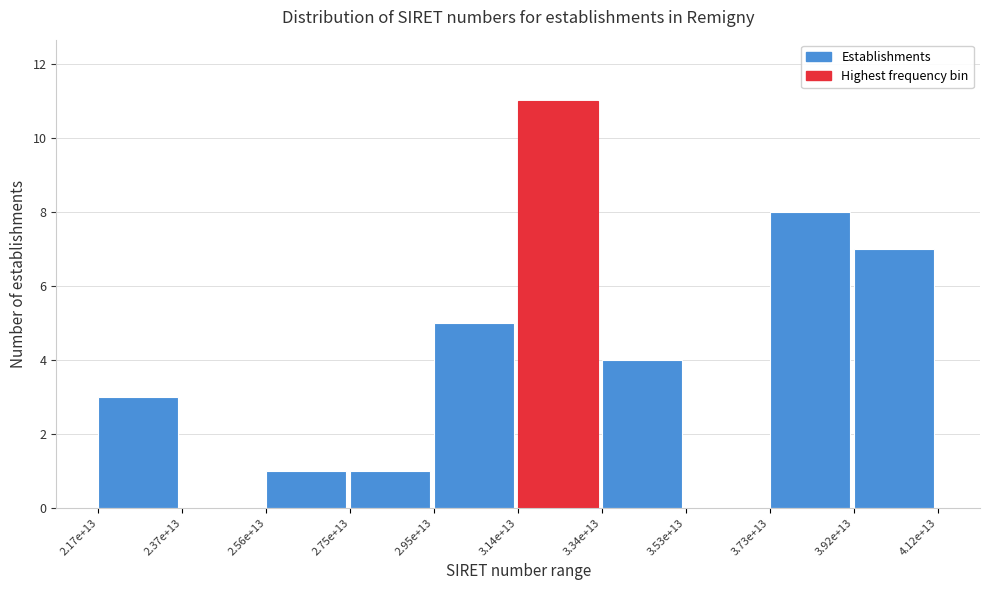

Reading left to right, extract all data points from this chart.

2.17e+13=3	2.37e+13=0	2.56e+13=1	2.75e+13=1	2.95e+13=5	3.14e+13=11	3.34e+13=4	3.53e+13=0	3.73e+13=8	3.92e+13=7